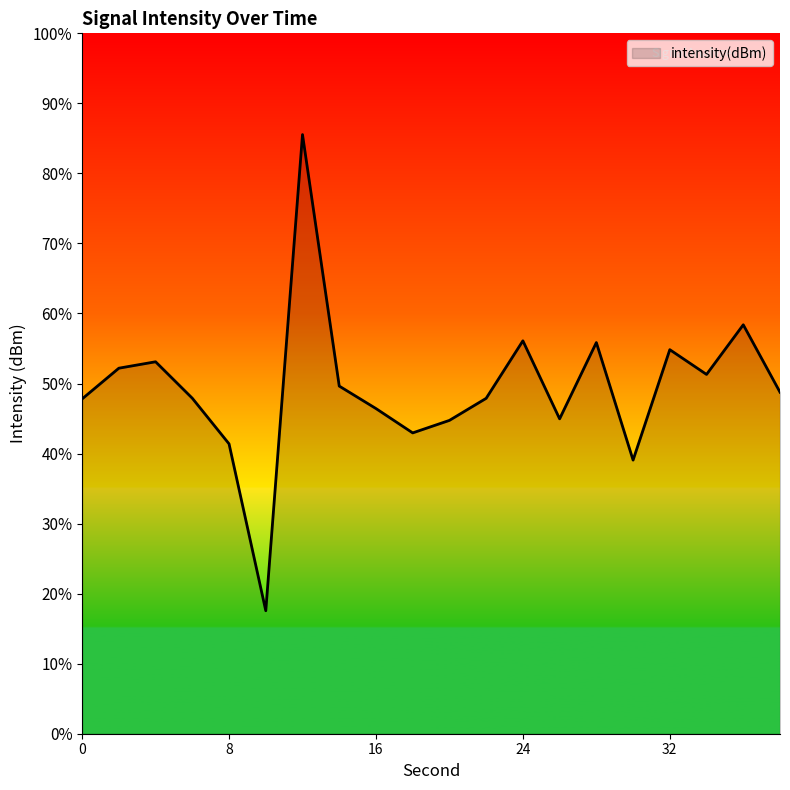

What is the difference between the maximum and minimum values?

68.0